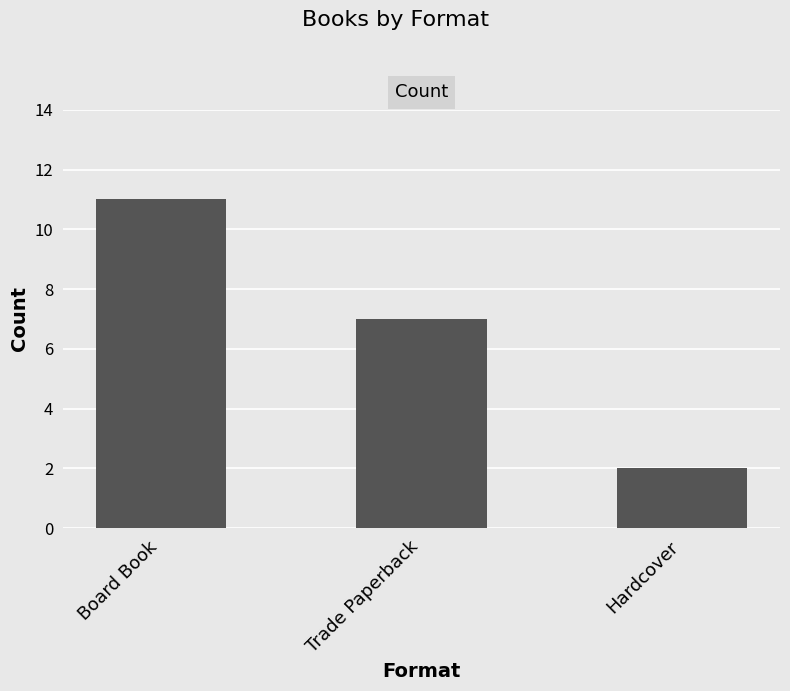

Rank the categories by value from highest to lowest.

Board Book, Trade Paperback, Hardcover